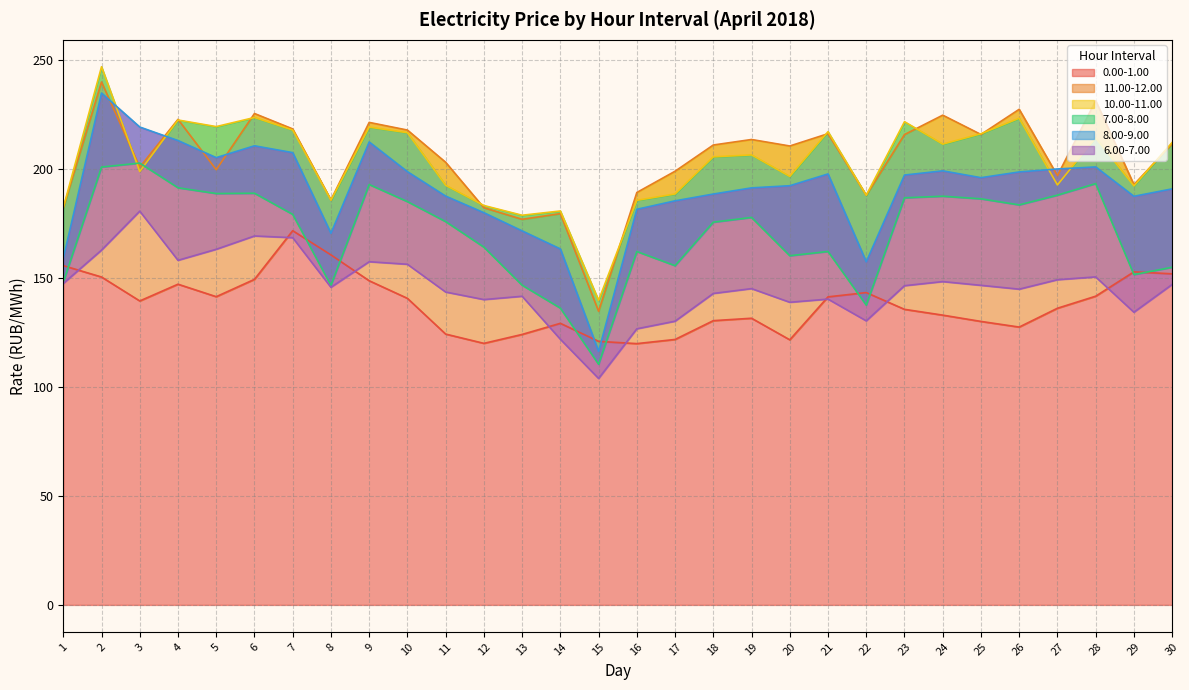

The value of 7.00-8.00 at 15 is 148.9. True or false?

False